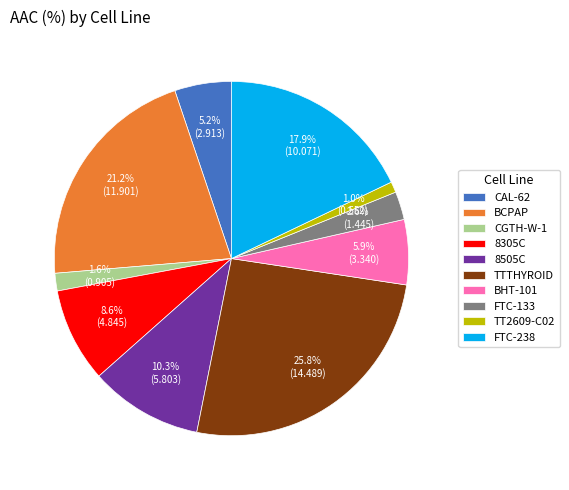

Which slice is the largest?

TTTHYROID